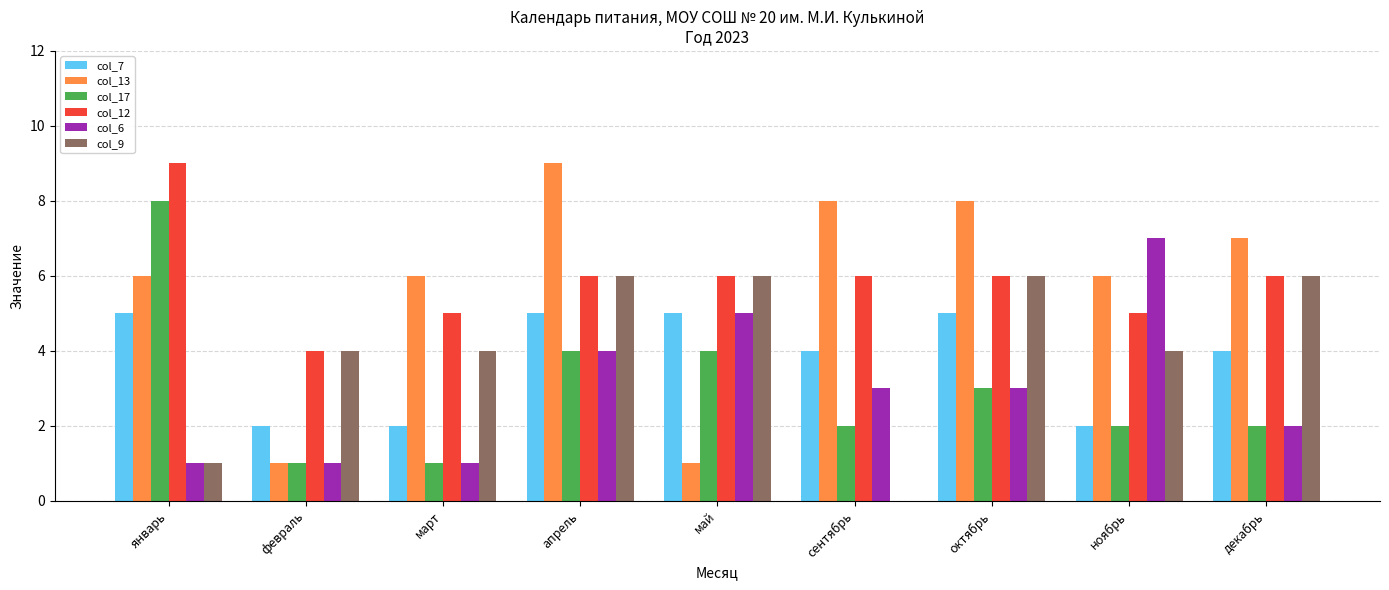

Reading left to right, what are all the values shown in this chart?

col_7: 5	2	2	5	5	4	5	2	4
col_13: 6	1	6	9	1	8	8	6	7
col_17: 8	1	1	4	4	2	3	2	2
col_12: 9	4	5	6	6	6	6	5	6
col_6: 1	1	1	4	5	3	3	7	2
col_9: 1	4	4	6	6	0	6	4	6